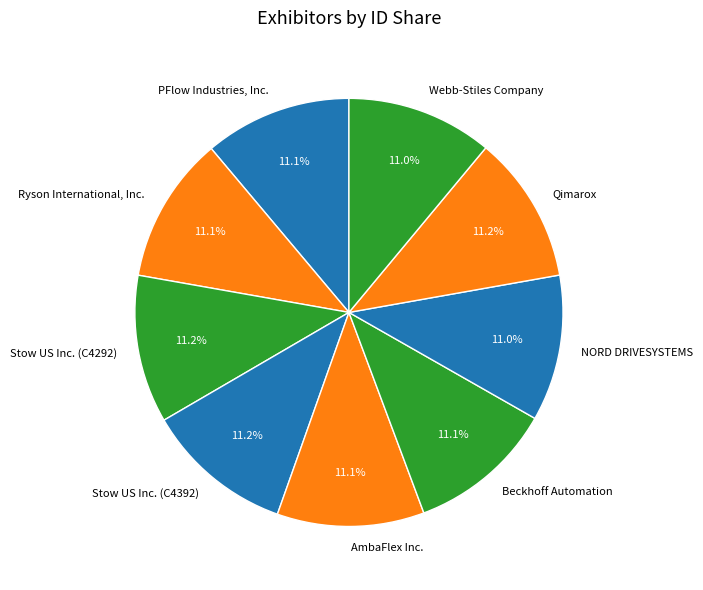

Does Ryson International, Inc. represent more than half of the total?

No